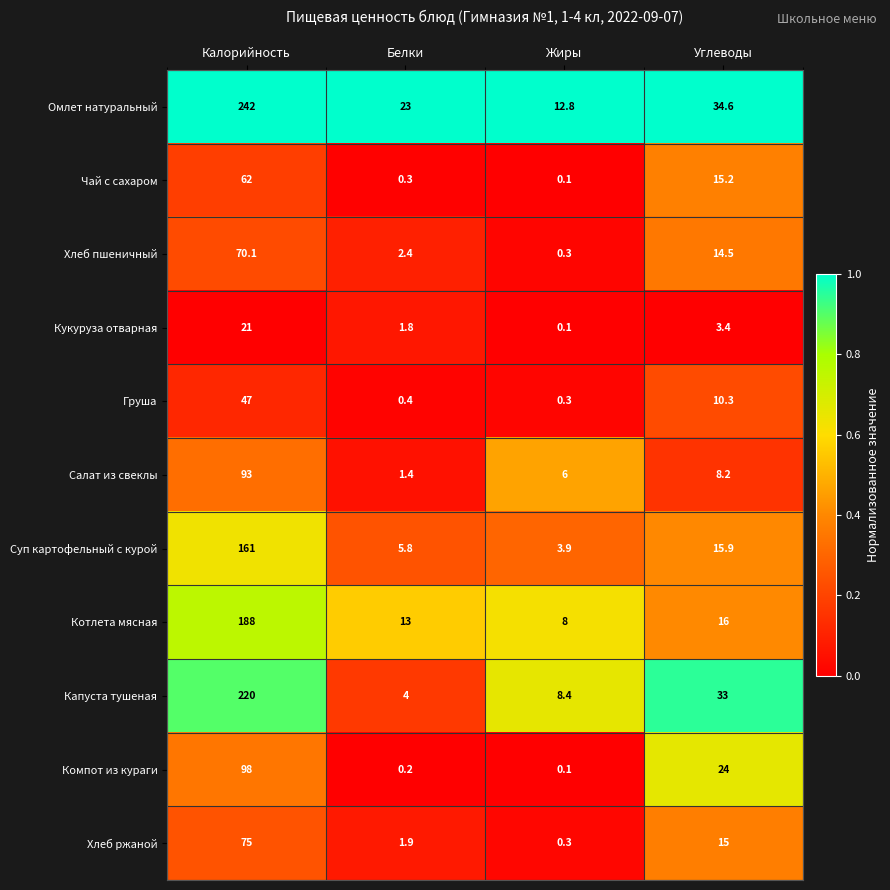

What is the difference between the Суп картофельный с курой values at Жиры and Углеводы?

12.0